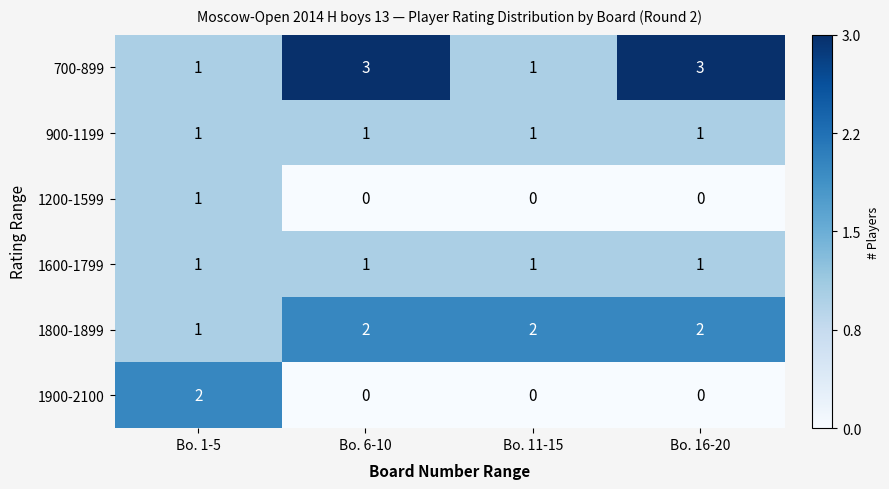

Which series has the largest total across all categories?

700-899